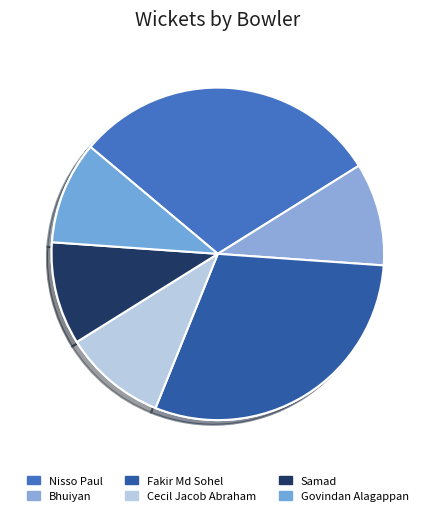

To the nearest percent, what is the difference between the Nisso Paul and Govindan Alagappan slice percentages?

20%